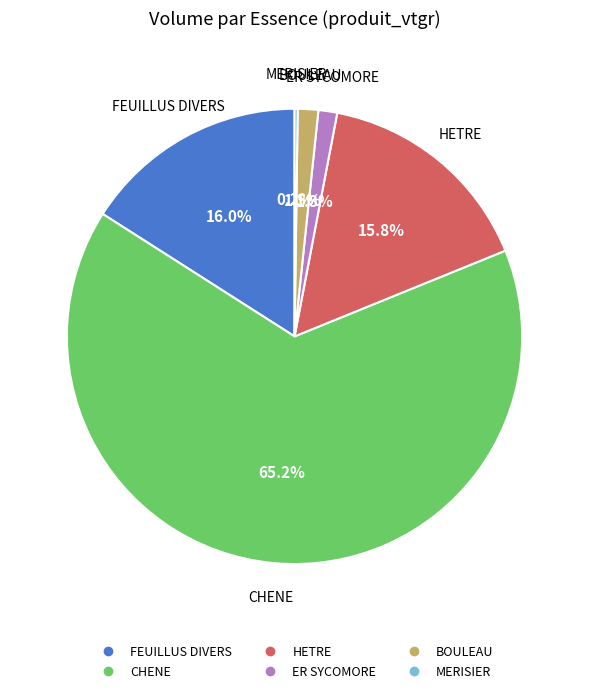

The FEUILLUS DIVERS slice represents 1% of the pie. True or false?

False